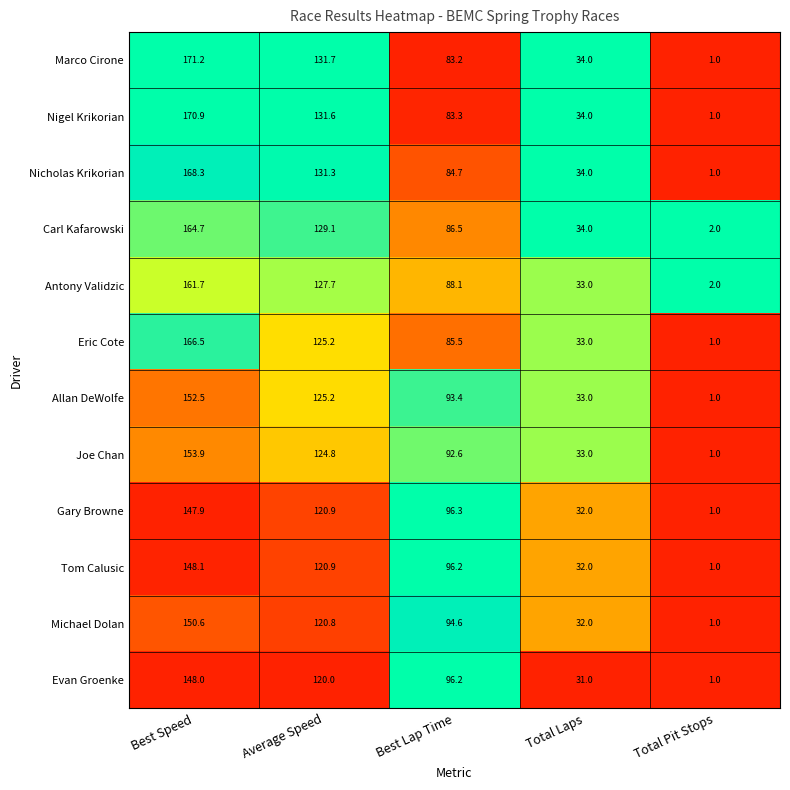

Where is Antony Validzic nearest to the value 81?

Best Lap Time